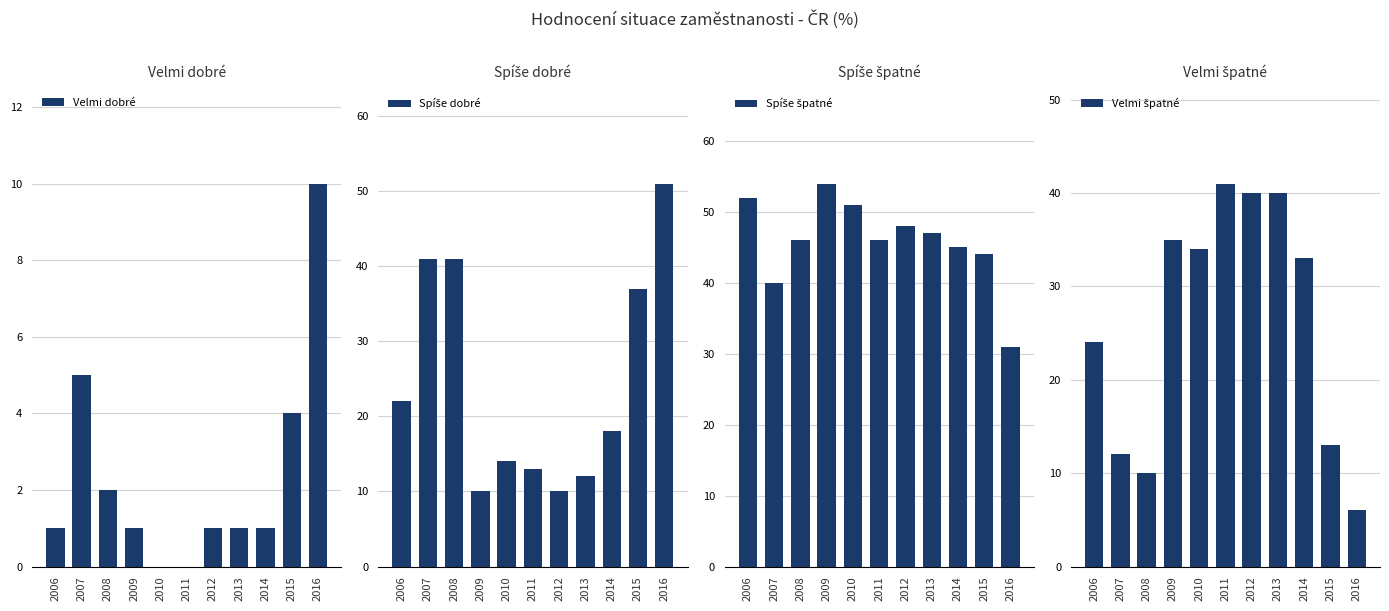

The value of Velmi dobré at 2009 is 1. True or false?

True